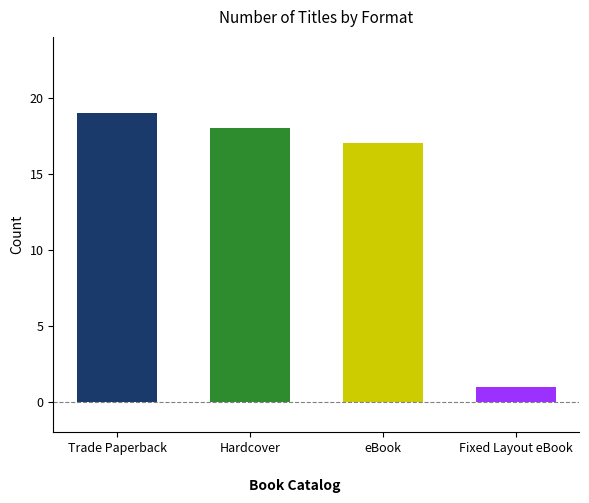

Reading left to right, list all the values displayed in this chart.

19	18	17	1